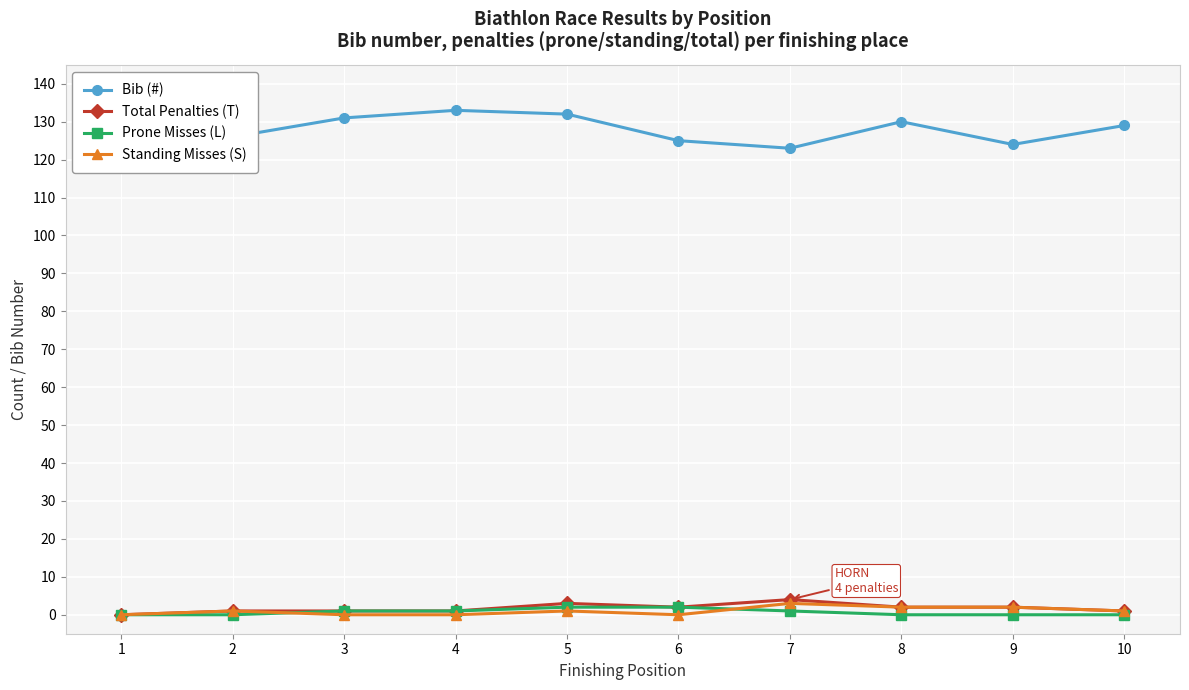

Reading left to right, what are all the values shown in this chart?

Bib (#): 1=127	2=126	3=131	4=133	5=132	6=125	7=123	8=130	9=124	10=129
Total Penalties (T): 1=0	2=1	3=1	4=1	5=3	6=2	7=4	8=2	9=2	10=1
Prone Misses (L): 1=0	2=0	3=1	4=1	5=2	6=2	7=1	8=0	9=0	10=0
Standing Misses (S): 1=0	2=1	3=0	4=0	5=1	6=0	7=3	8=2	9=2	10=1